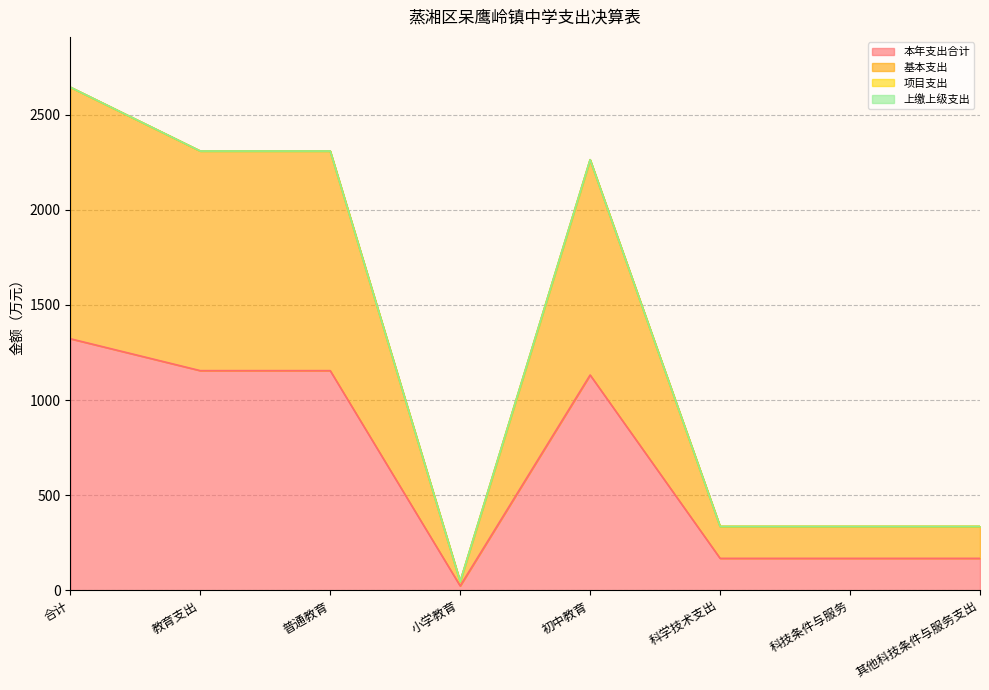

At which category is the sum across all series the highest?

合计